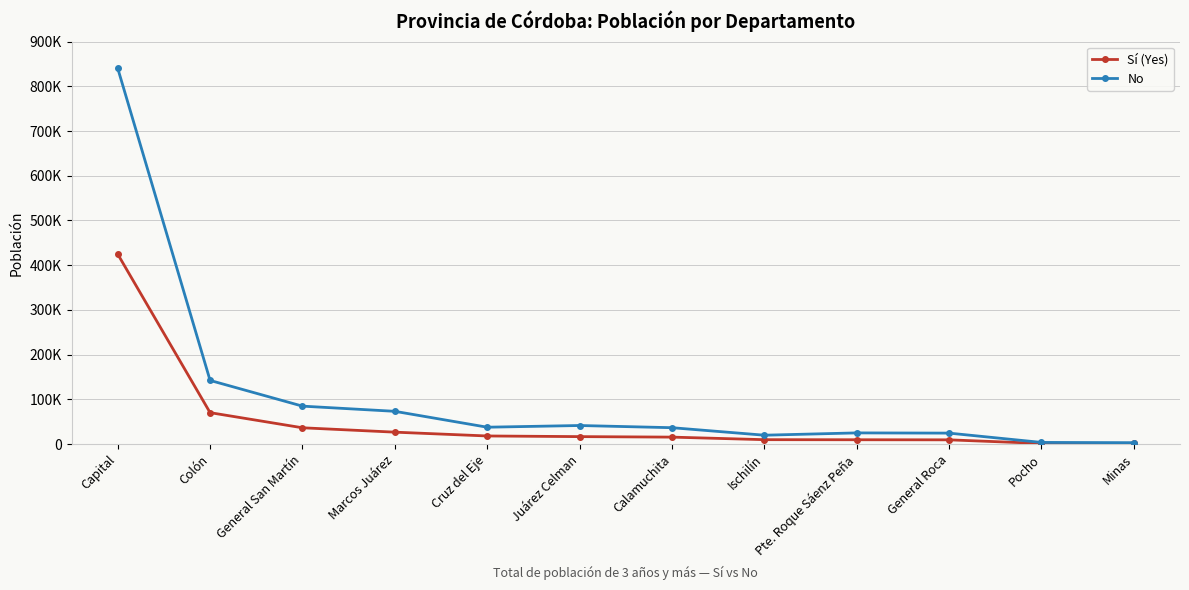

Which series has the largest range (max minus min)?

No